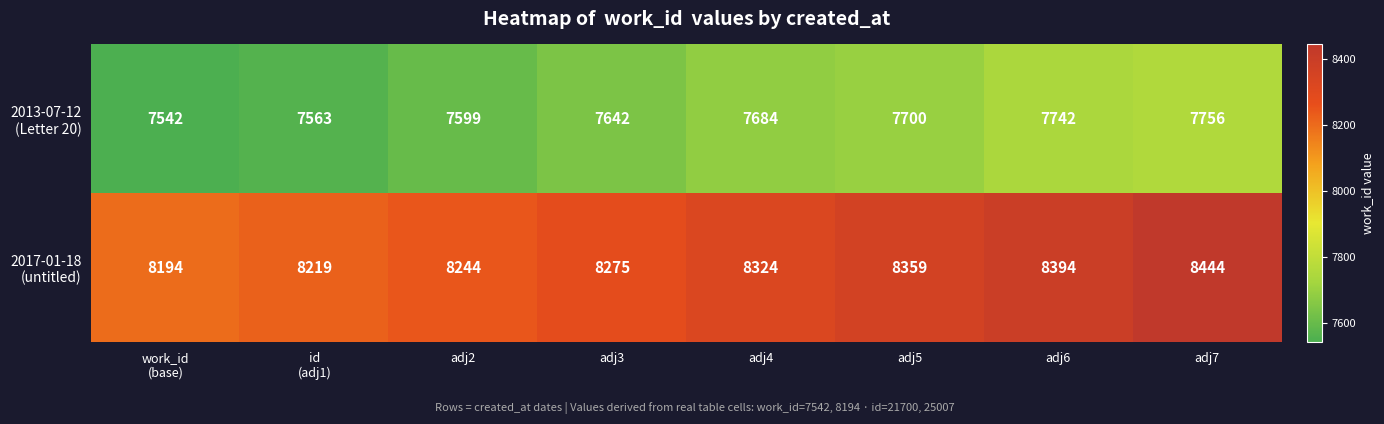

What is the difference between the highest and lowest values at adj4?

640